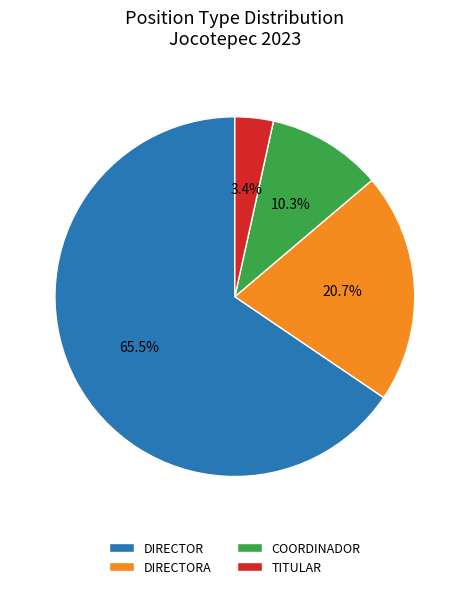

Is there any slice that represents more than half of the pie?

Yes